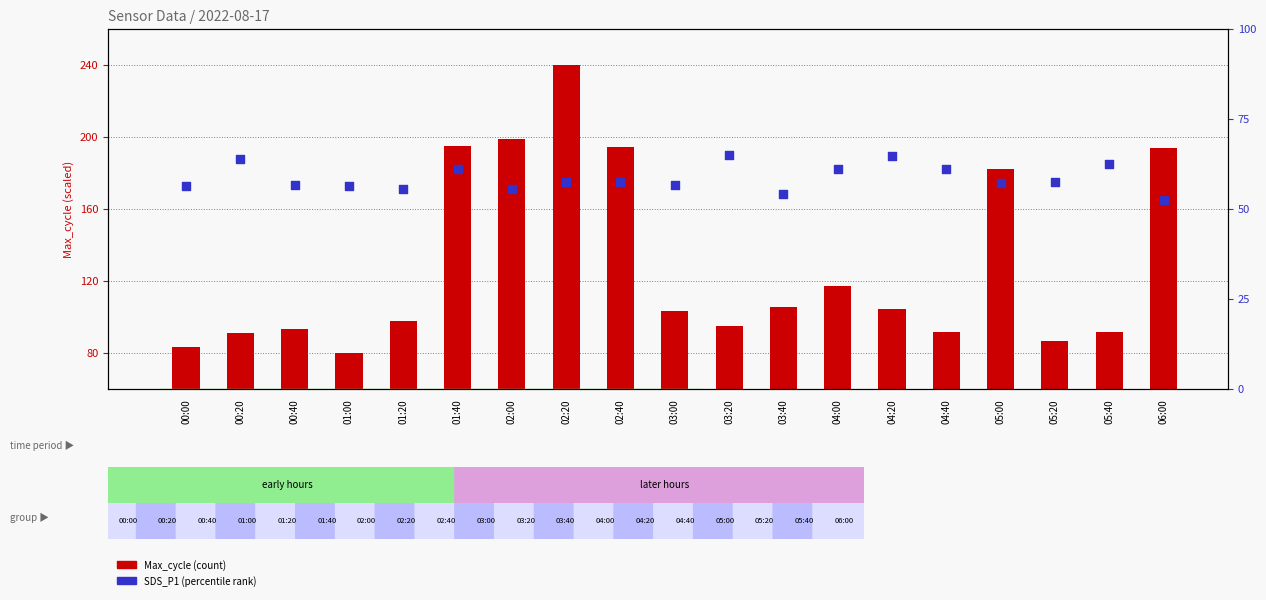

What is the total value across all series at 00:20?

96.2